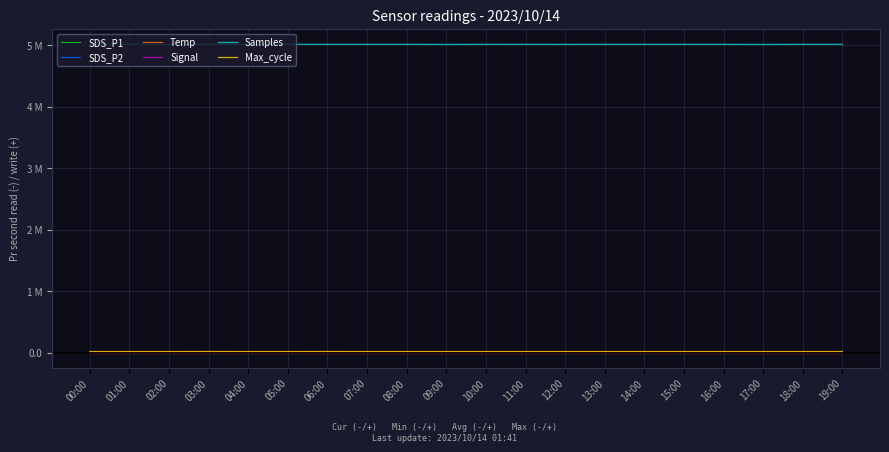

How many data points in Signal are less than -77?

5